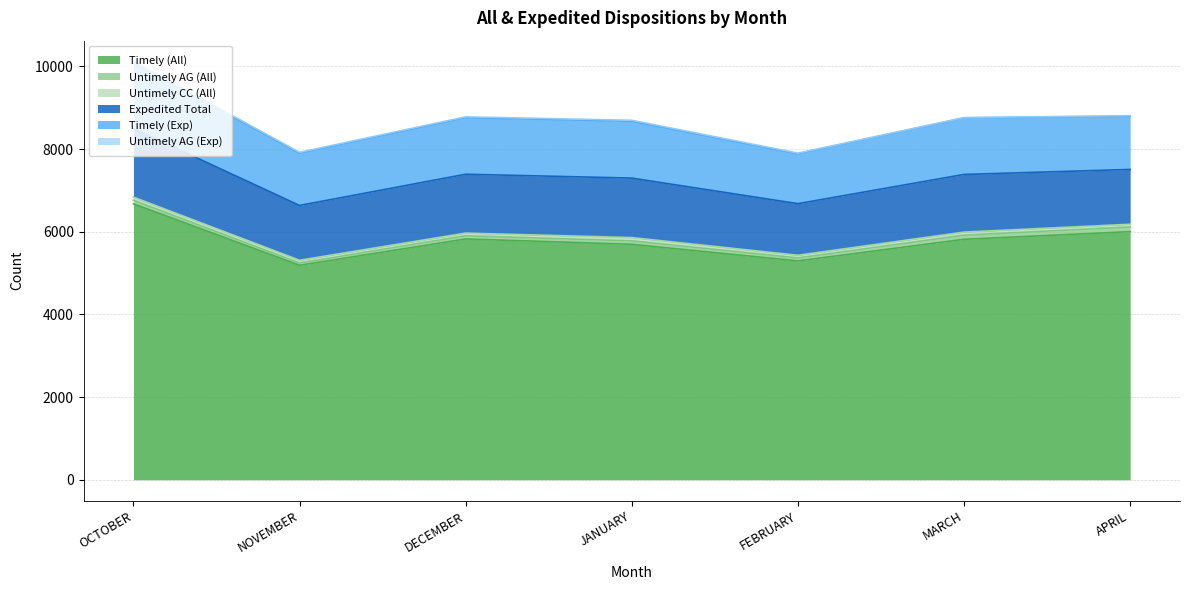

Which has a higher value, JANUARY or OCTOBER?

OCTOBER